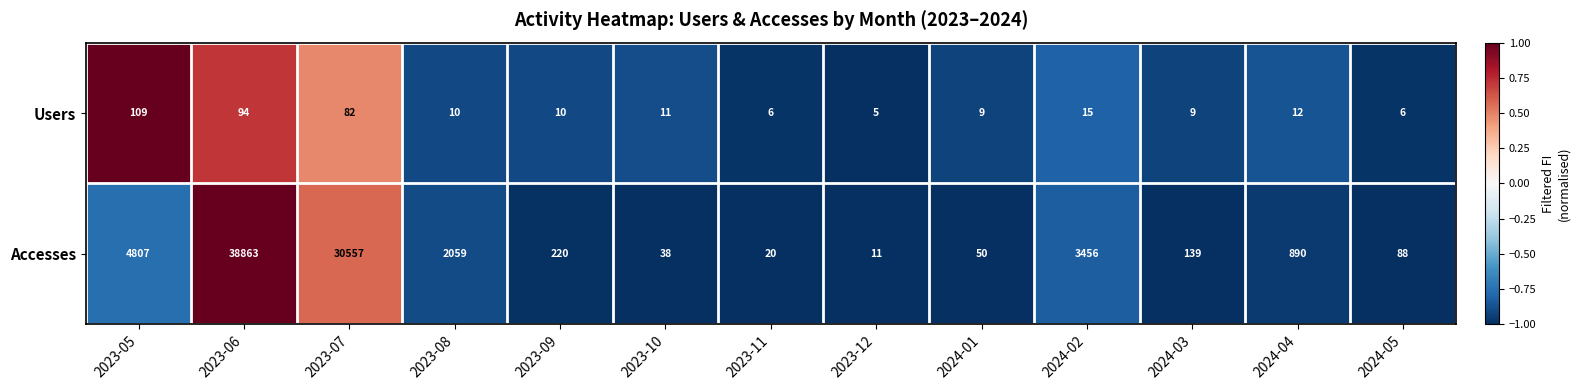

Reading left to right, extract all data points from this chart.

Users: 109	94	82	10	10	11	6	5	9	15	9	12	6
Accesses: 4807	38863	30557	2059	220	38	20	11	50	3456	139	890	88